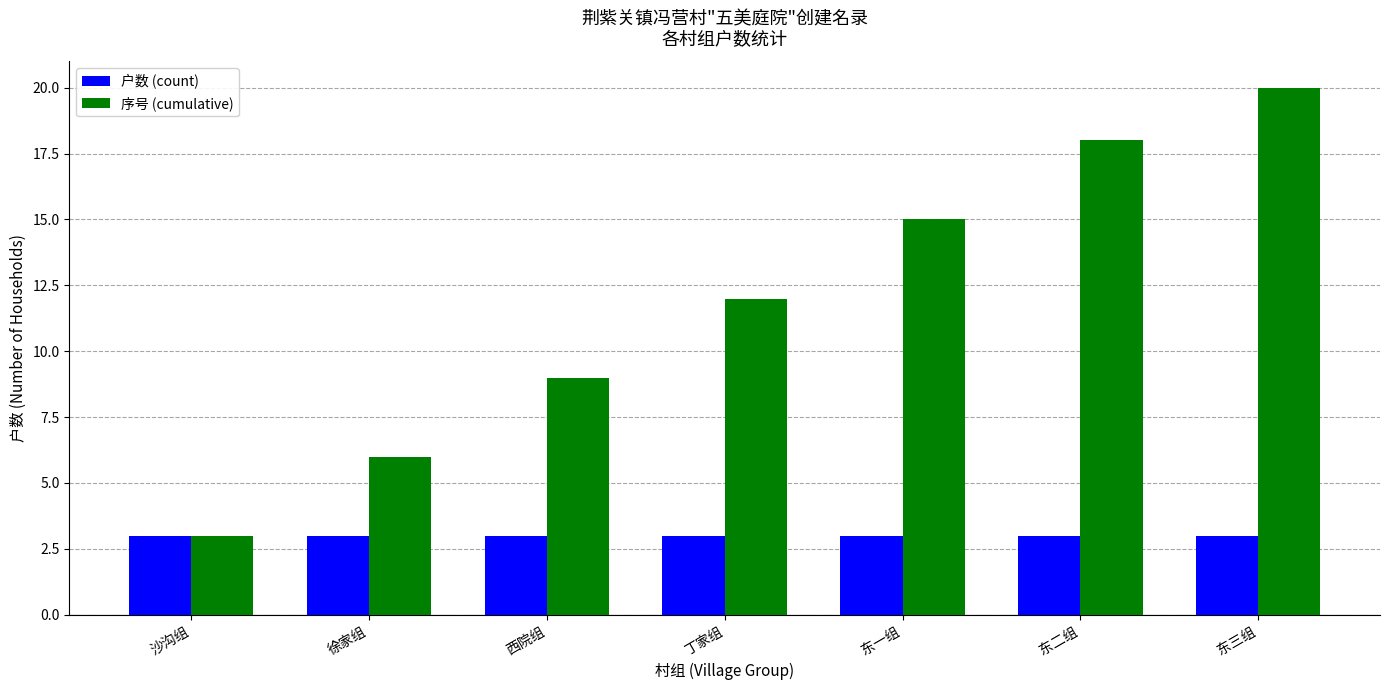

Which series changed the most between 徐家组 and 东三组?

序号 (cumulative)